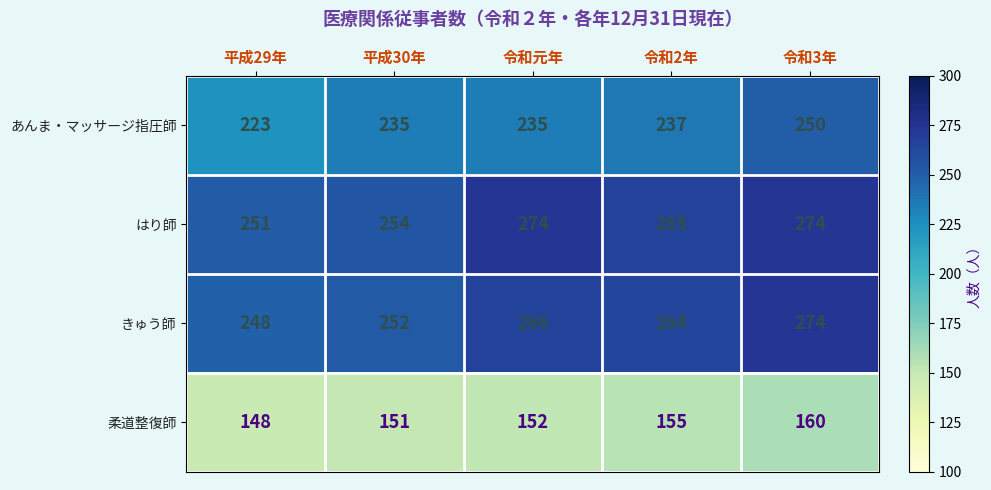

Which series has the largest range (max minus min)?

あんま・マッサージ指圧師